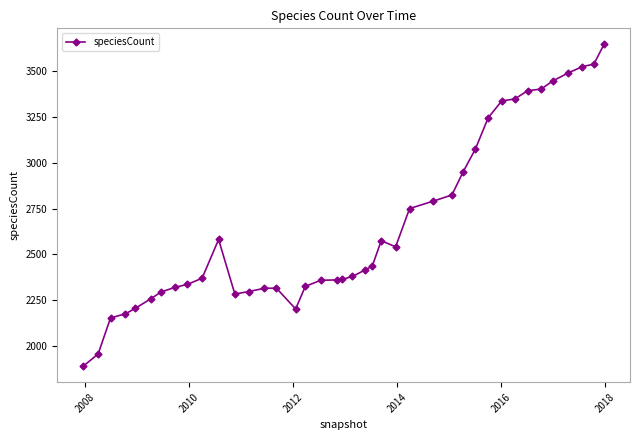

What is the greatest value displayed?

3648